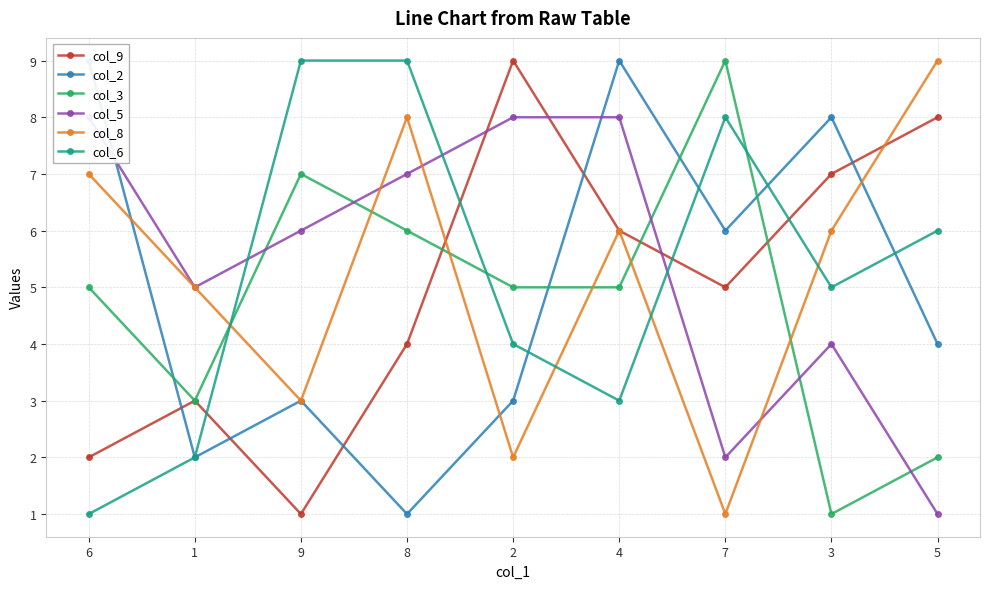

What is the highest value of the col_9 series?

9